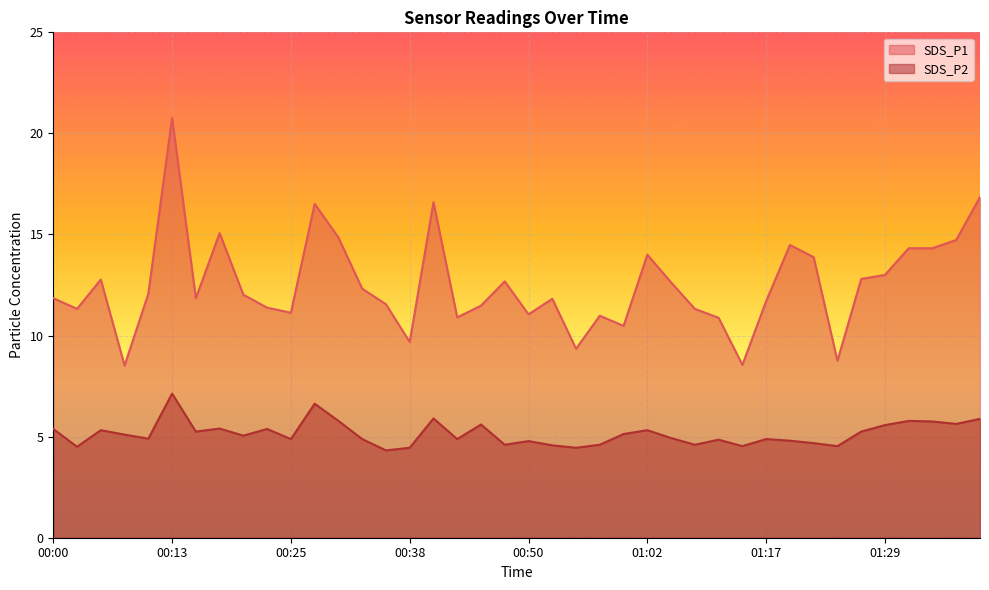

The SDS_P1 series shows 15.8 at 01:07. True or false?

False